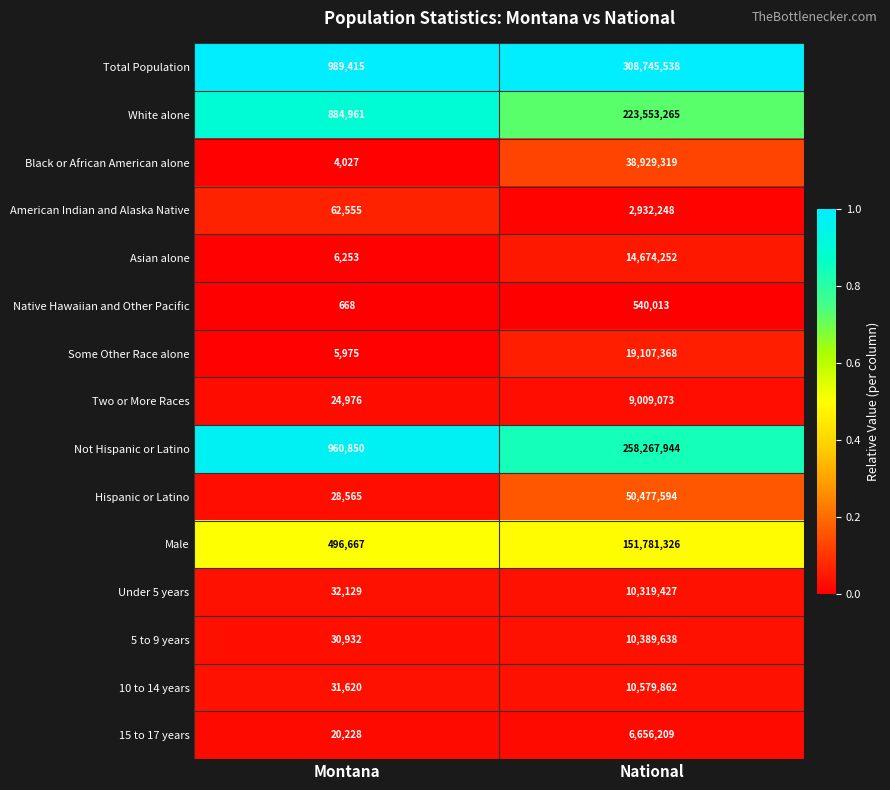

What is the sum of all Some Other Race alone values?

19113343